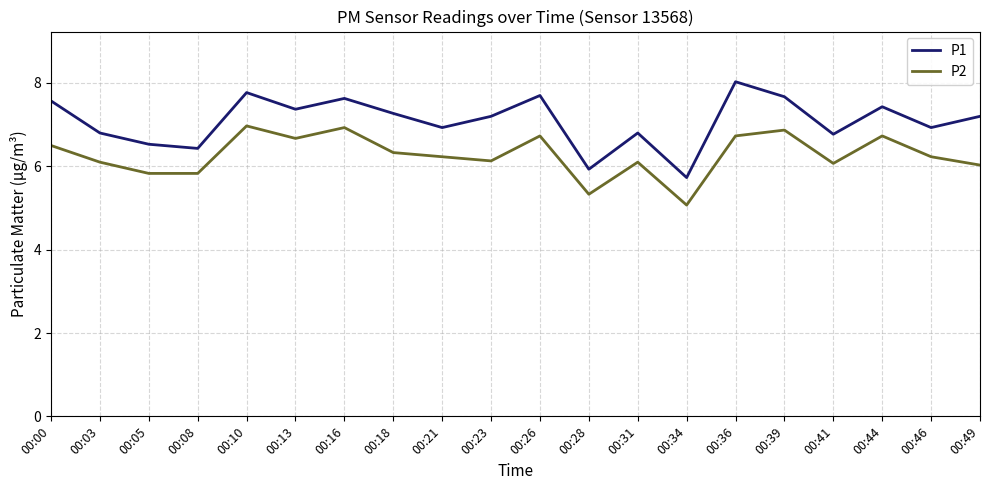

Reading right to left, transcribe all the data shown in this chart.

P1: 7.2	6.9	7.4	6.8	7.7	8.0	5.7	6.8	5.9	7.7	7.2	6.9	7.3	7.6	7.4	7.8	6.4	6.5	6.8	7.6
P2: 6.0	6.2	6.7	6.1	6.9	6.7	5.1	6.1	5.3	6.7	6.1	6.2	6.3	6.9	6.7	7.0	5.8	5.8	6.1	6.5